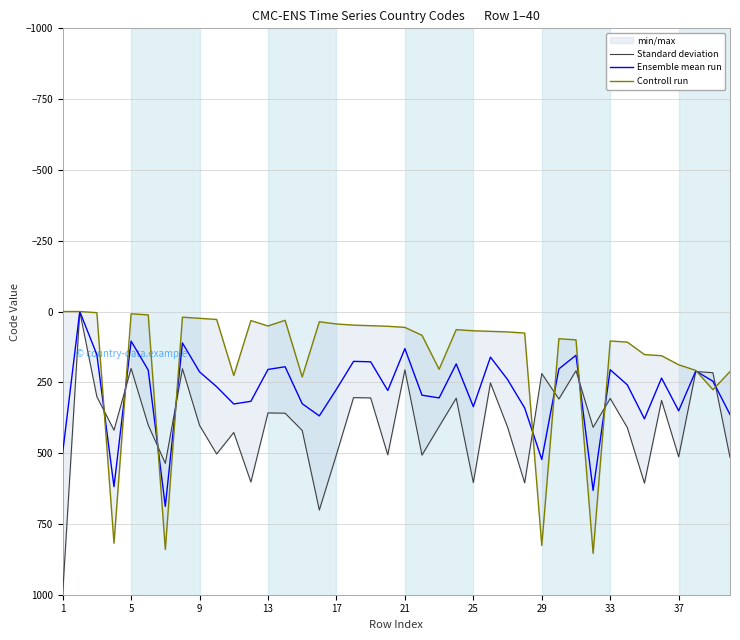

How many lines are shown in the chart?

3